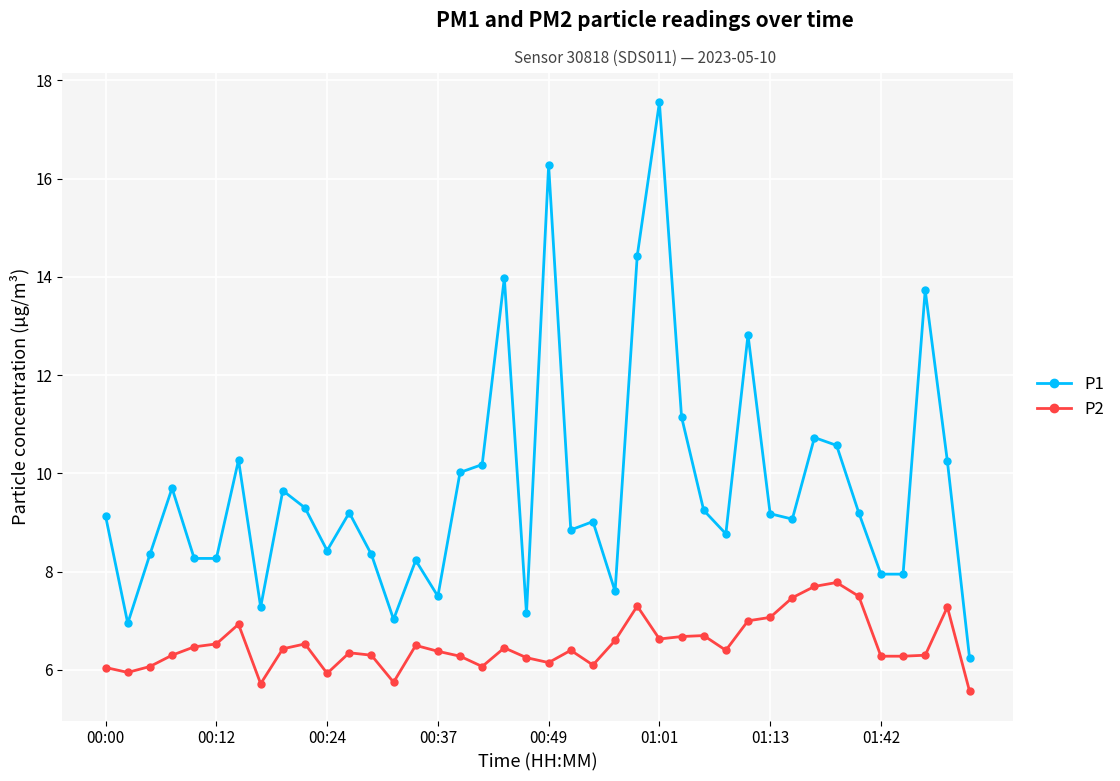

True or false: P2 has more than 2 interior local peaks.

True